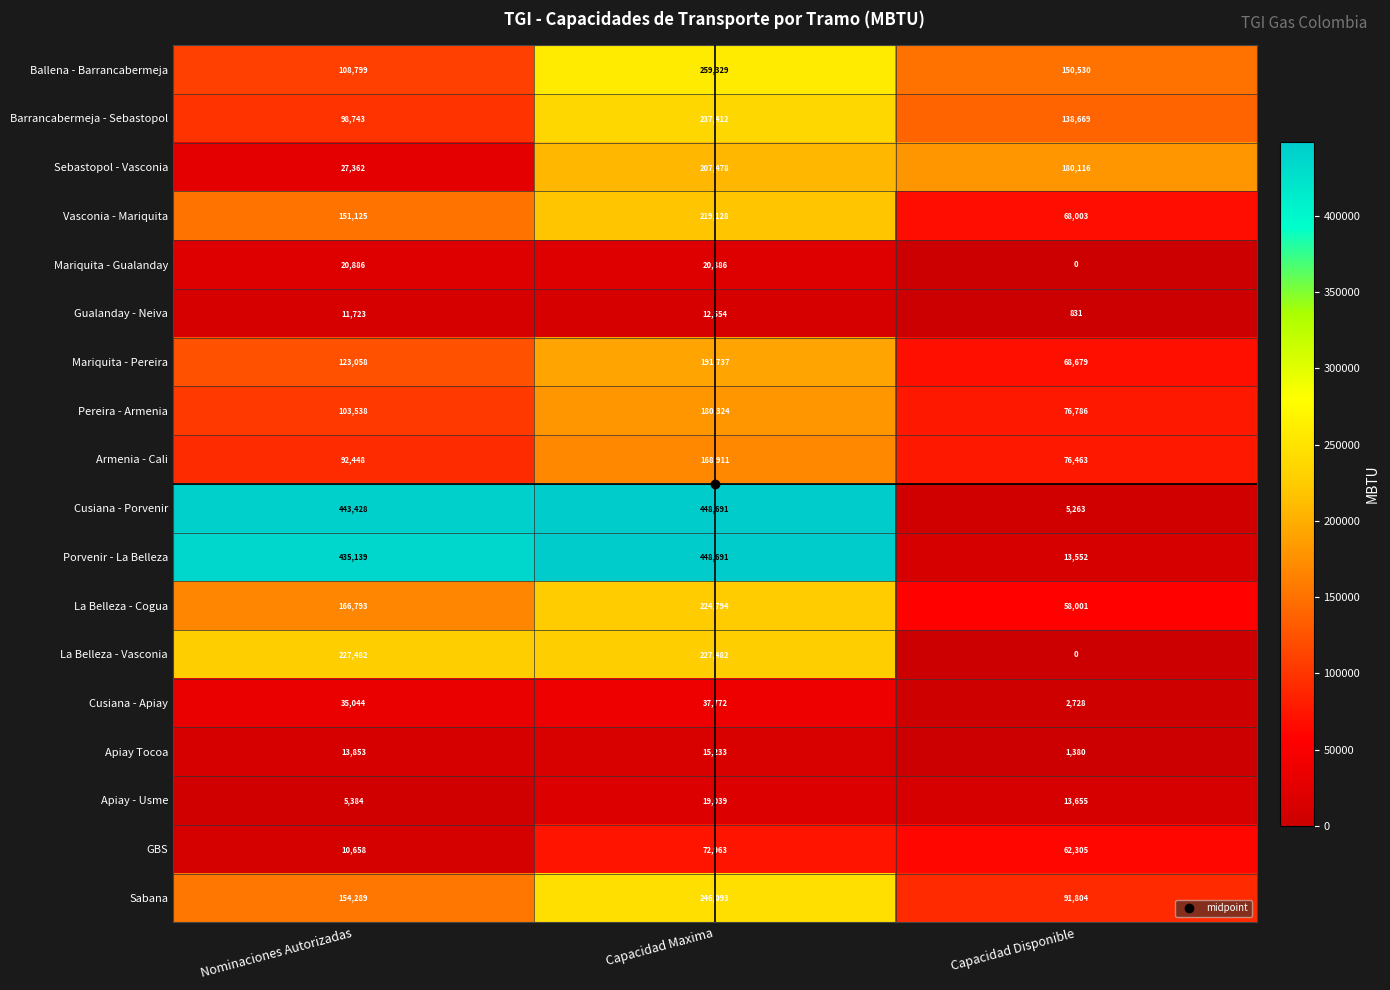

The Ballena - Barrancabermeja series shows 58487 at Nominaciones Autorizadas. True or false?

False